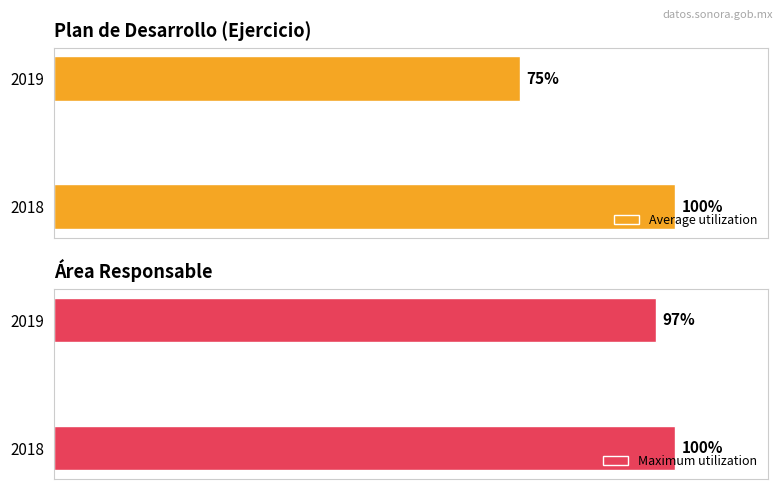

Rank the categories by Average utilization value from lowest to highest.

2019, 2018